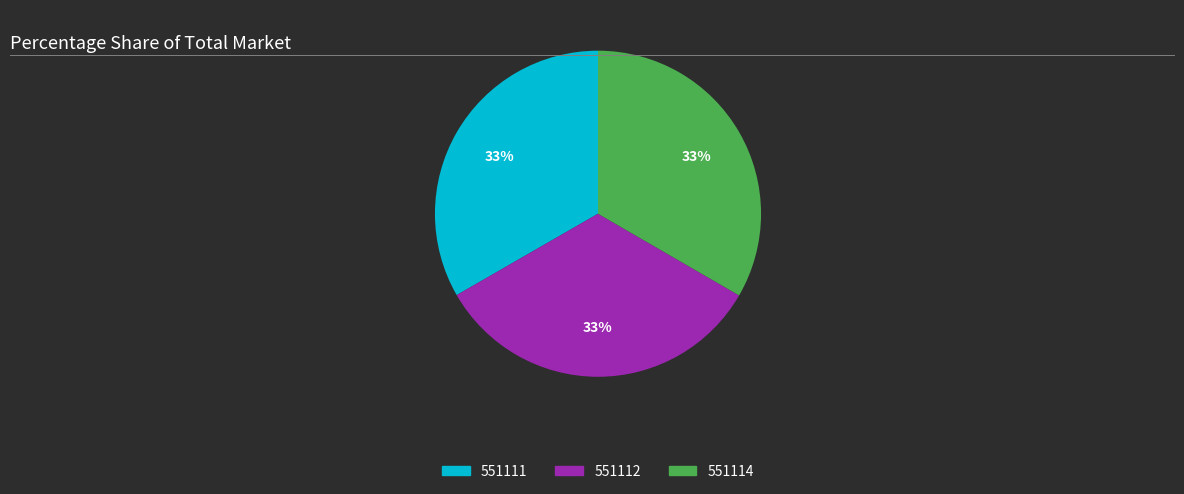

Does 551111 account for over 50% of the chart?

No